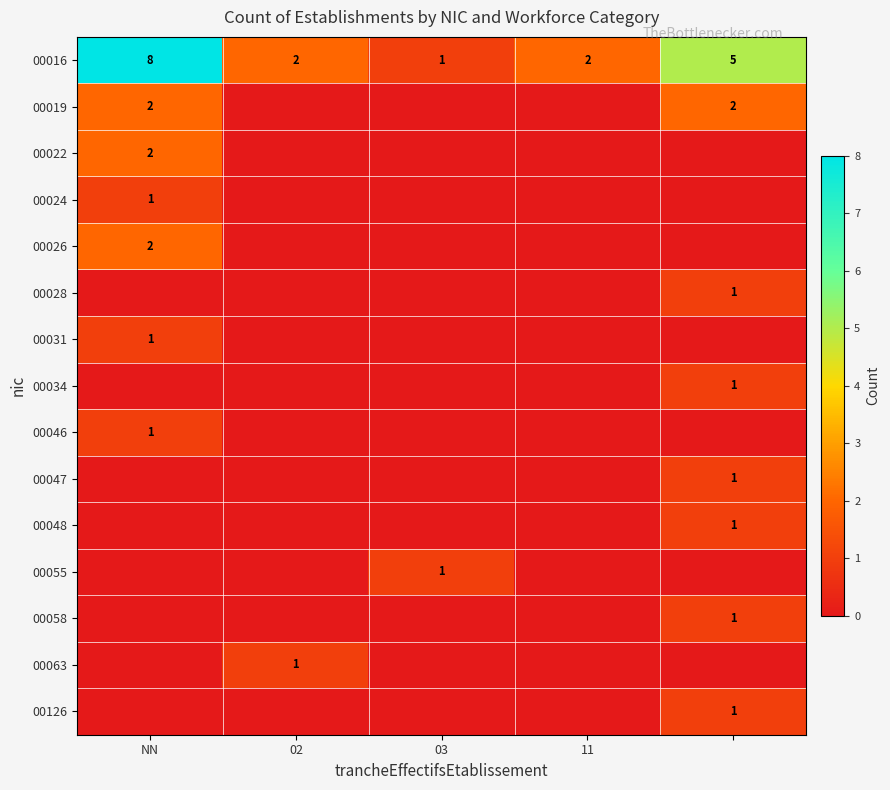

At which category is the sum across all series the highest?

NN